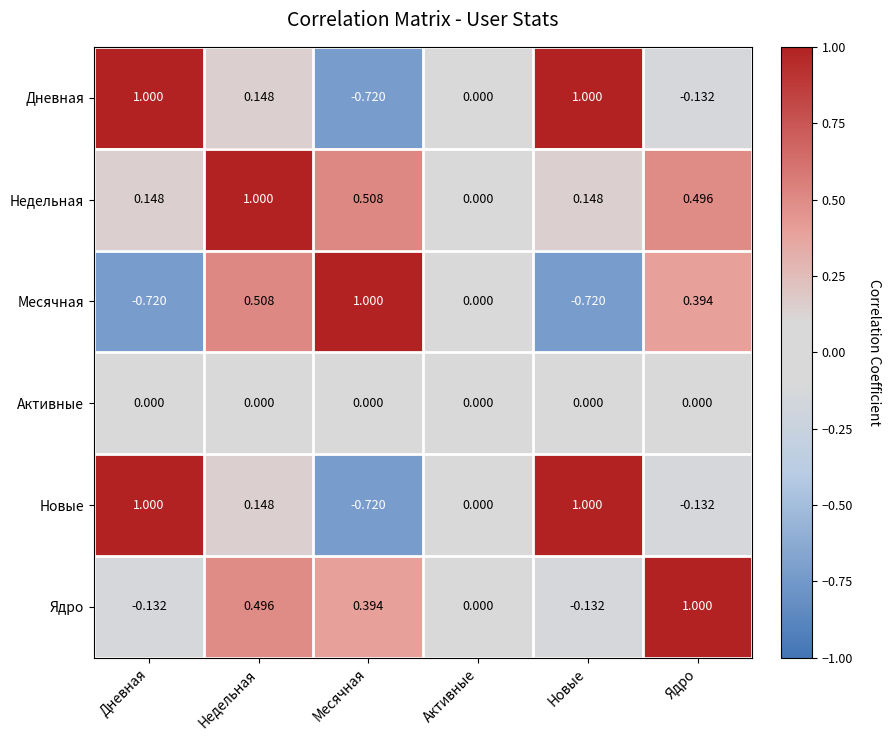

Is the value of Дневная at Недельная greater than the value of Месячная at Дневная?

Yes